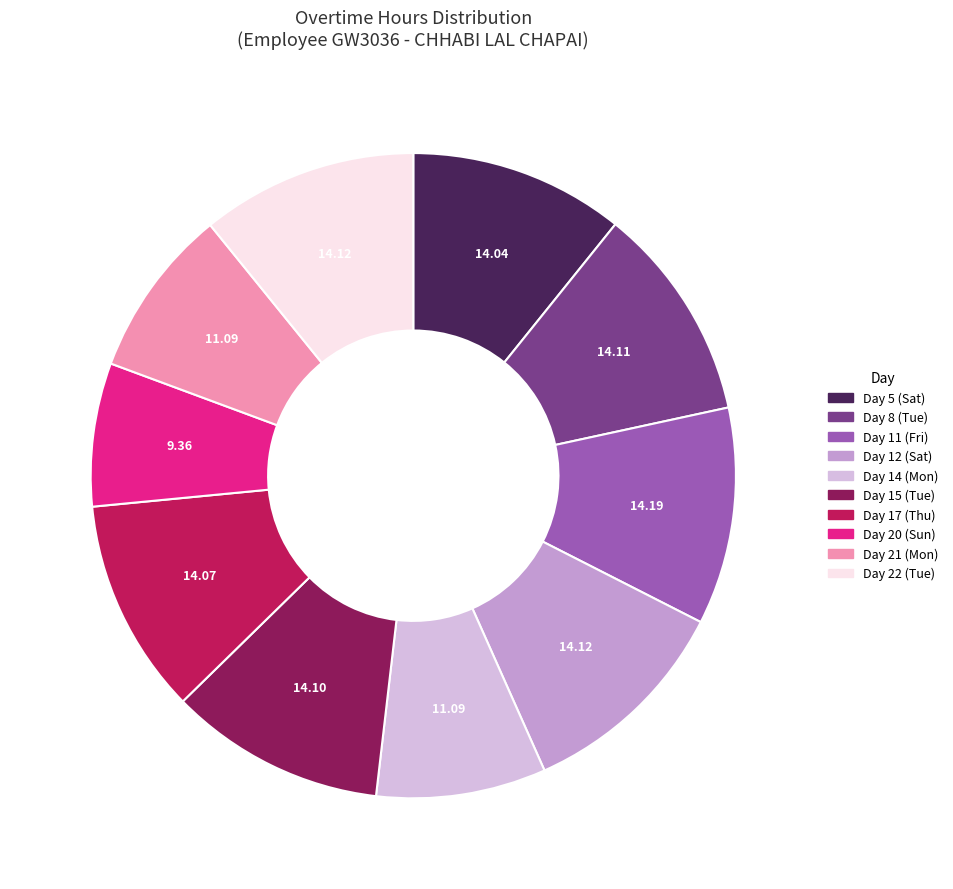

How many segments does this pie chart have?

10